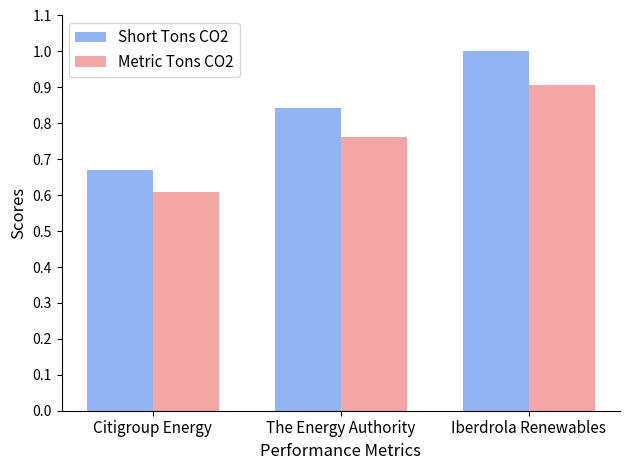

What is the sum of all Metric Tons CO2 values?

2.3